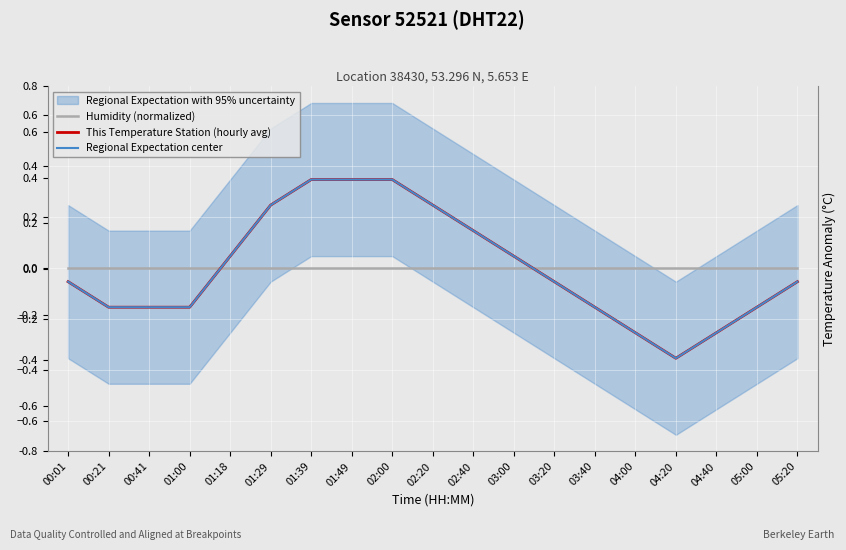

Which series ends up on top after the final intersection of Humidity (normalized) and This Temperature Station (hourly avg)?

Humidity (normalized)